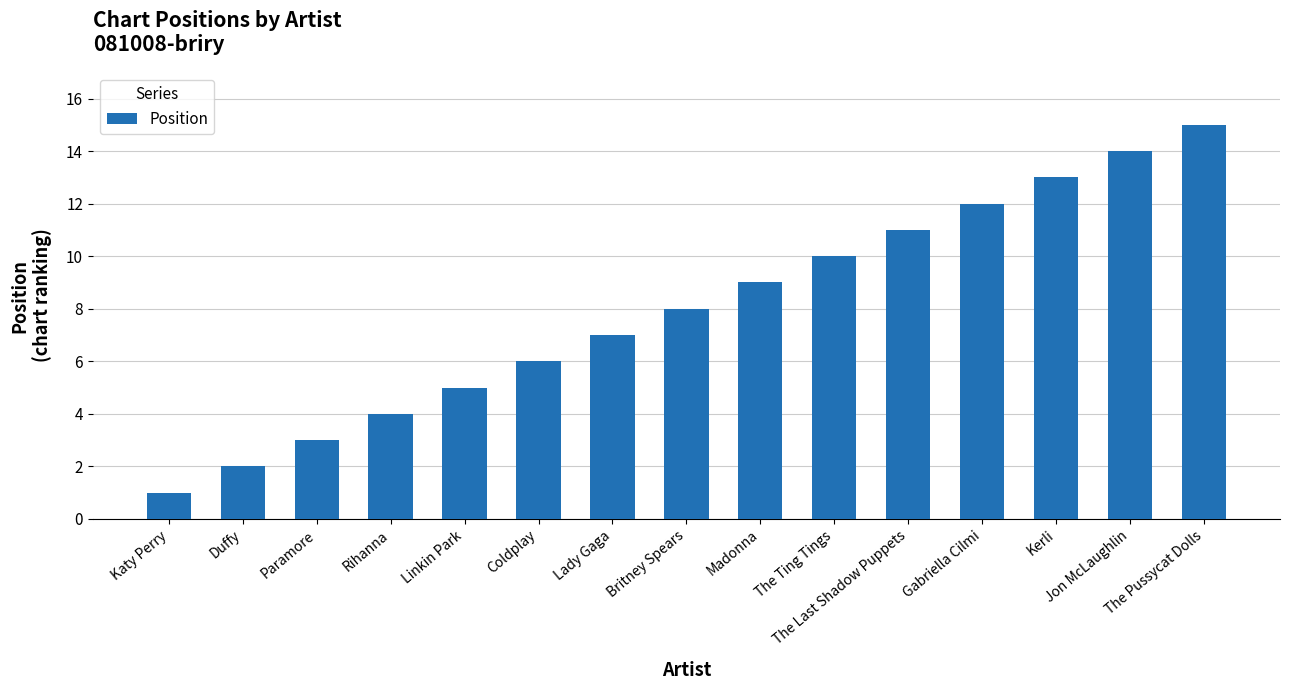

Does the chart contain stacked bars?

No